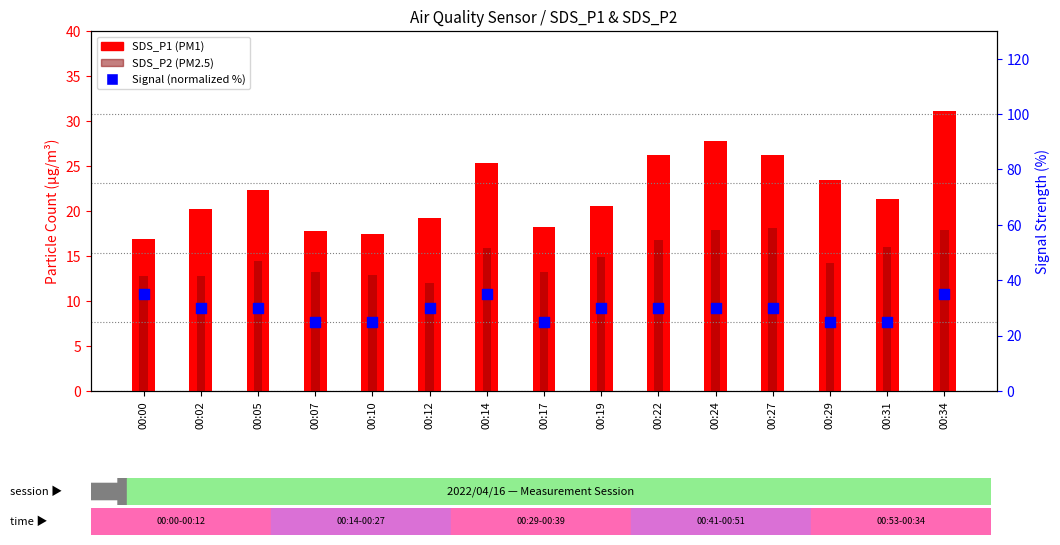

At which category is the sum across all series the highest?

00:34